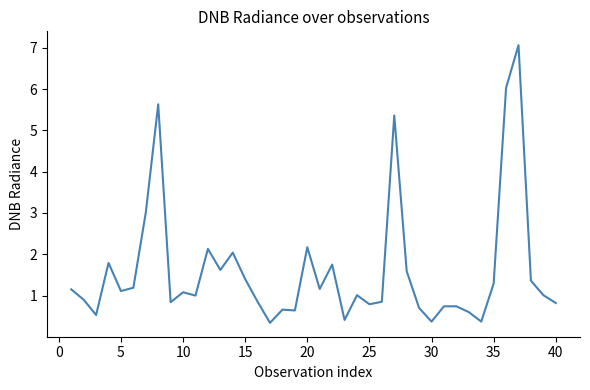

What is the maximum value shown in the chart?

7.1